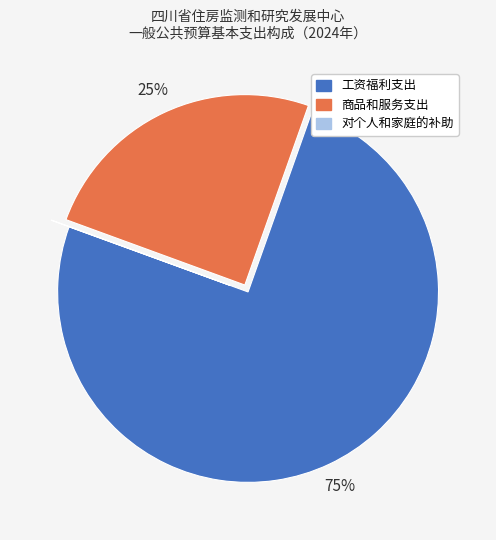

Which slice is the largest?

工资福利支出